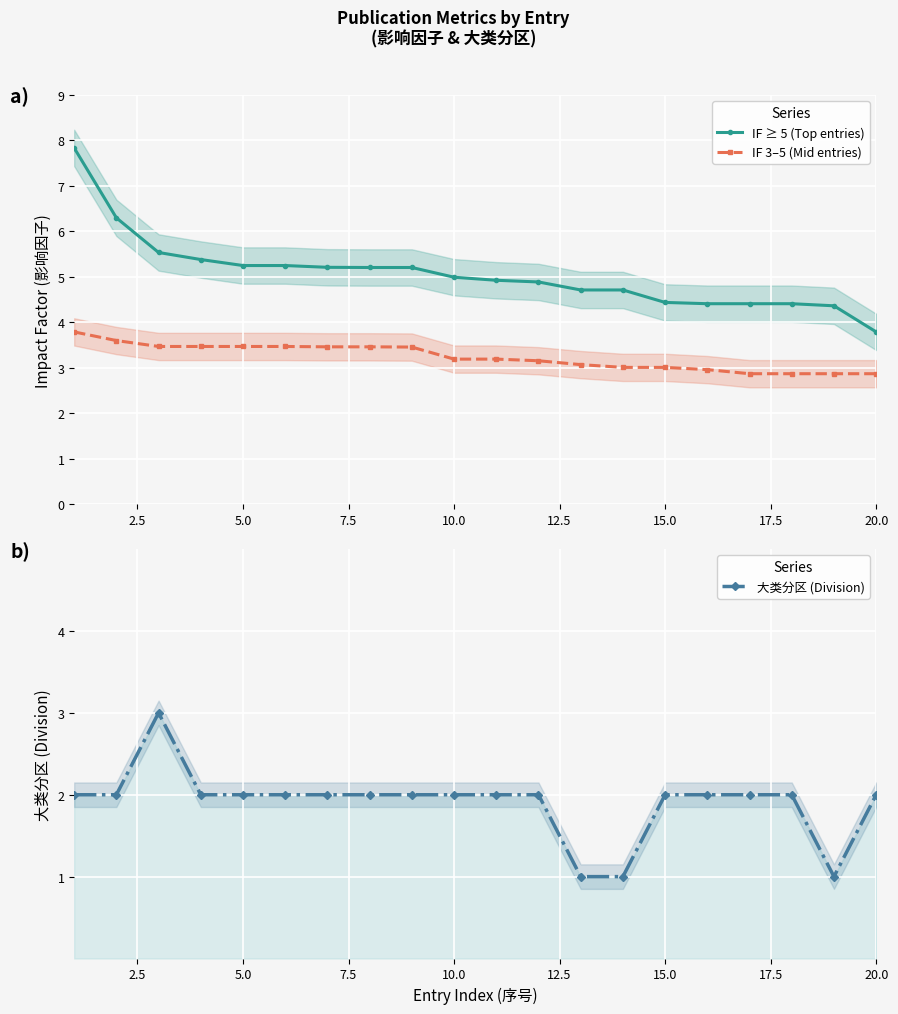

Does the chart display data point markers on the line(s)?

Yes